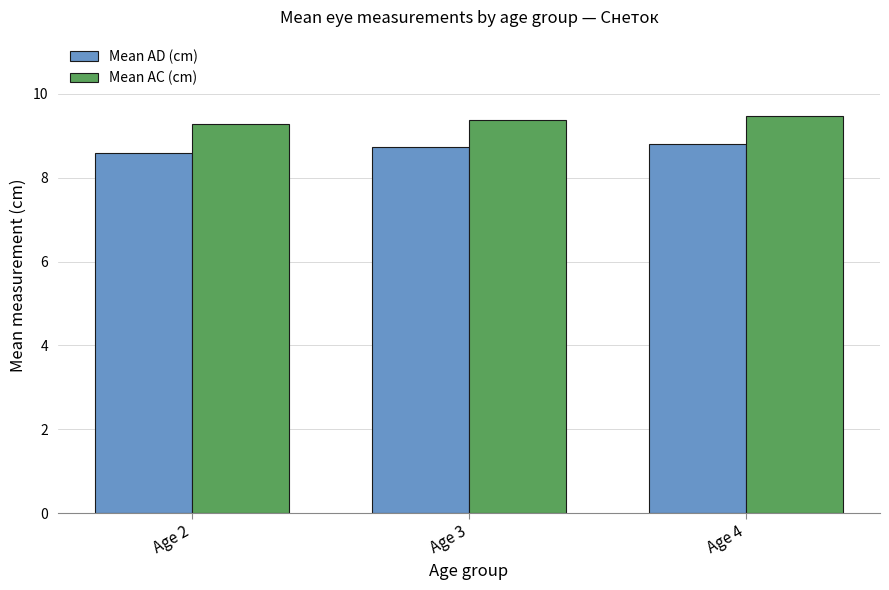

How many groups of bars are there?

3